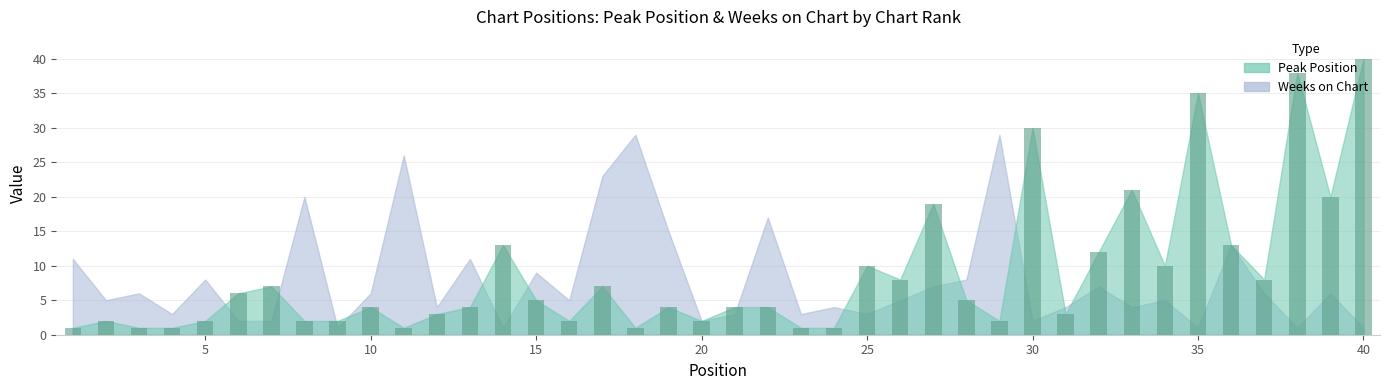

Count the number of categories in the chart.

40